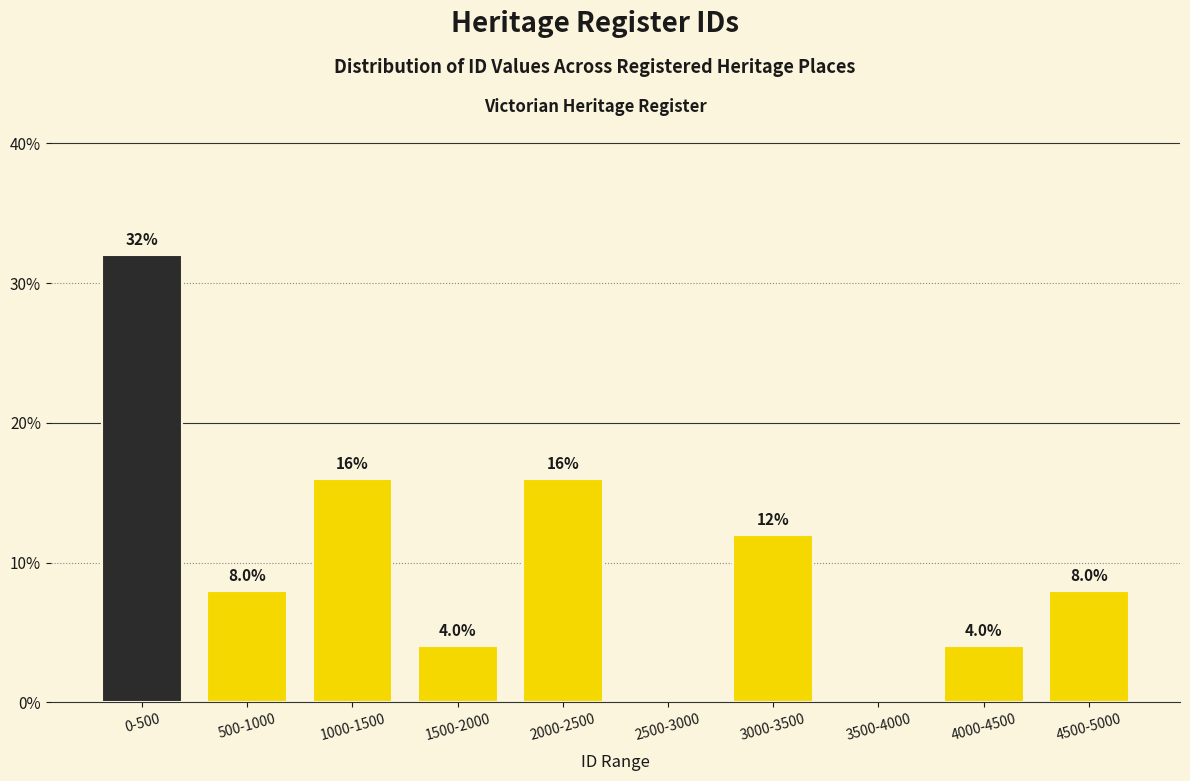

Reading left to right, what are all the values shown in this chart?

0-500=32	500-1000=8	1000-1500=16	1500-2000=4	2000-2500=16	2500-3000=0	3000-3500=12	3500-4000=0	4000-4500=4	4500-5000=8